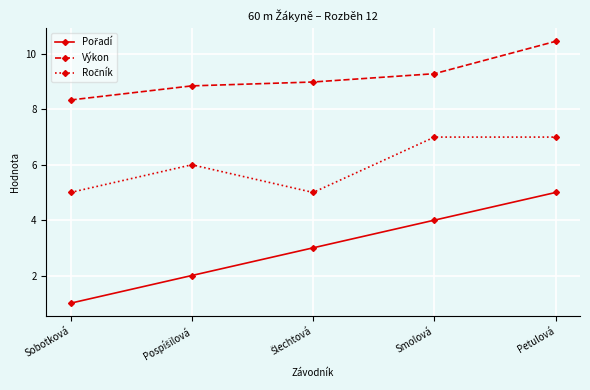

Which series has the largest total across all categories?

Výkon